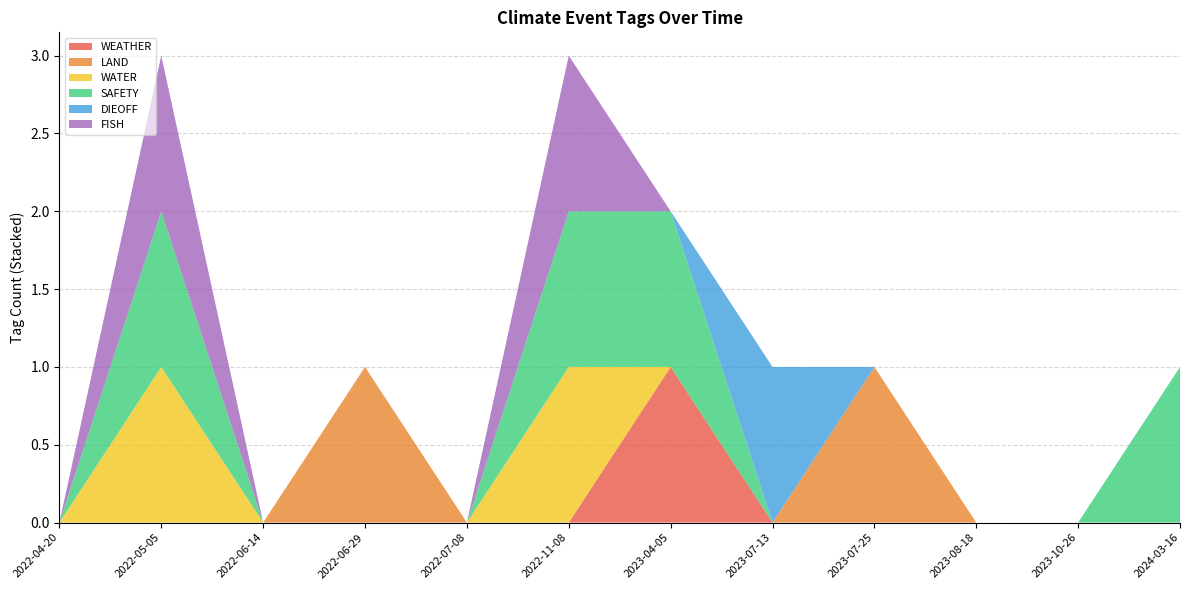

Reading left to right, list all the values displayed in this chart.

WEATHER: 0	0	0	0	0	0	1	0	0	0	0	0
LAND: 0	0	0	1	0	0	0	0	1	0	0	0
WATER: 0	1	0	0	0	1	0	0	0	0	0	0
SAFETY: 0	1	0	0	0	1	1	0	0	0	0	1
DIEOFF: 0	0	0	0	0	0	0	1	0	0	0	0
FISH: 0	1	0	0	0	1	0	0	0	0	0	0